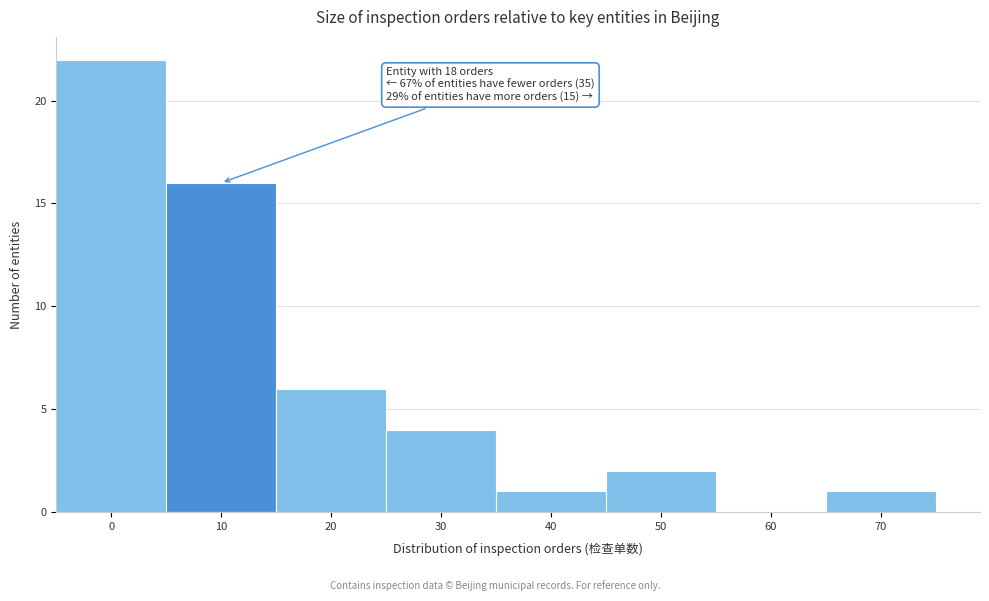

Reading left to right, transcribe all the data shown in this chart.

0=22	10=16	20=6	30=4	40=1	50=2	60=0	70=1